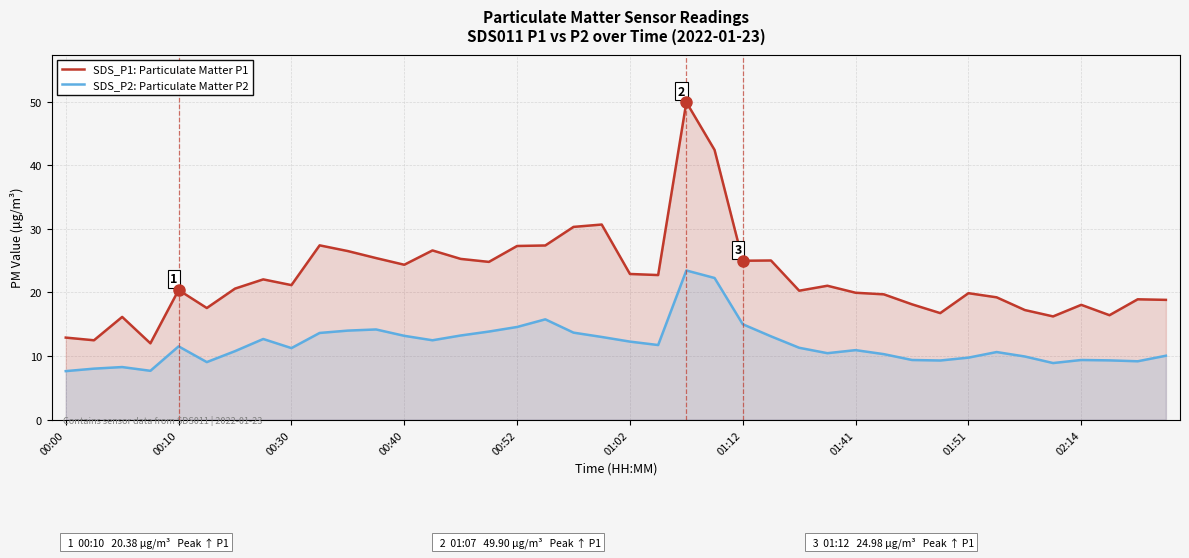

What is the sum of all SDS_P2: Particulate Matter P2 values?

475.1